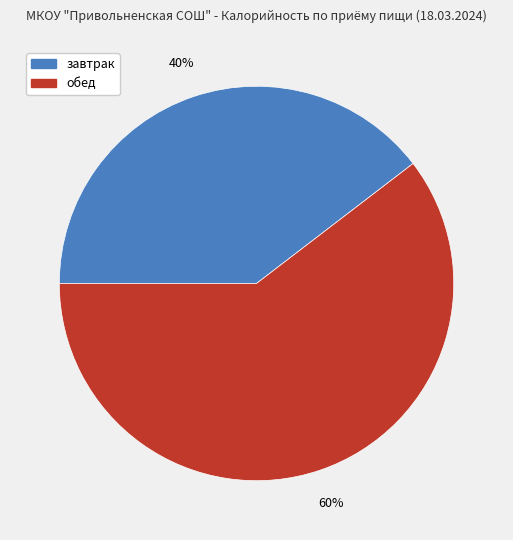

Is there any slice that represents more than half of the pie?

Yes